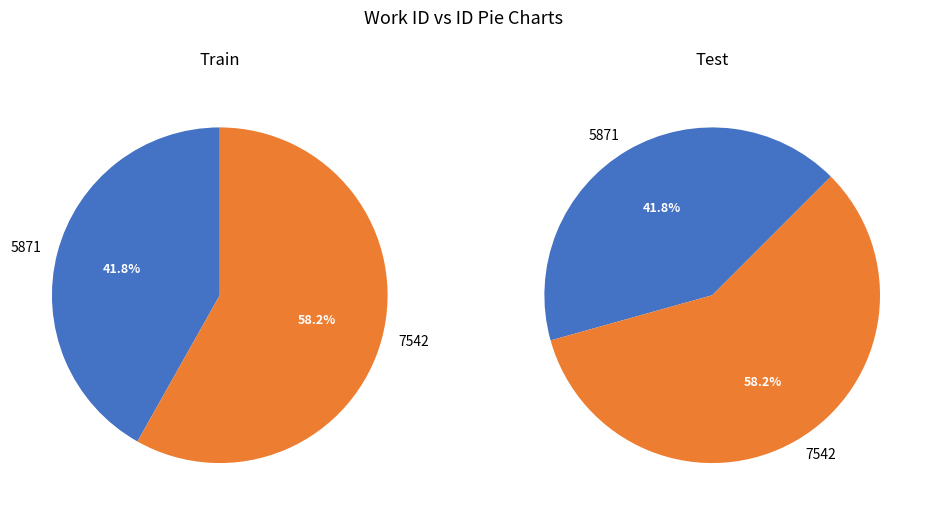

Rank the categories by value from highest to lowest.

7542, 5871